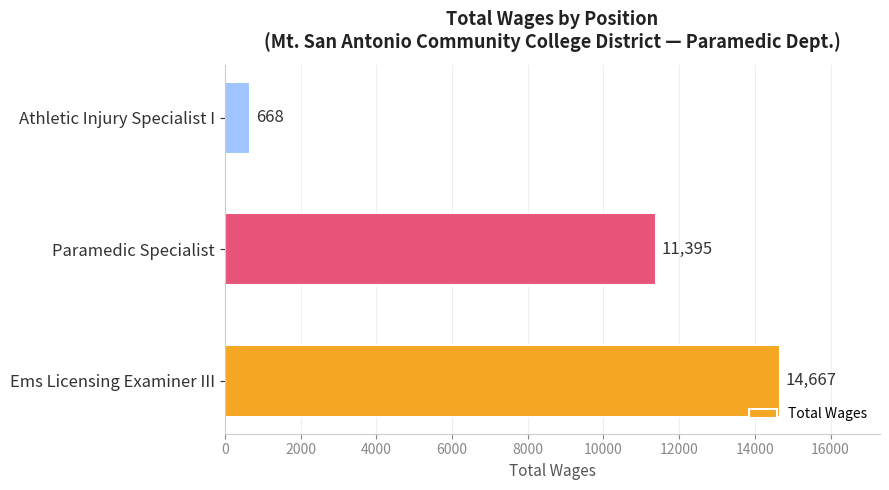

Reading bottom to top, what are all the values shown in this chart?

14667	11395	668